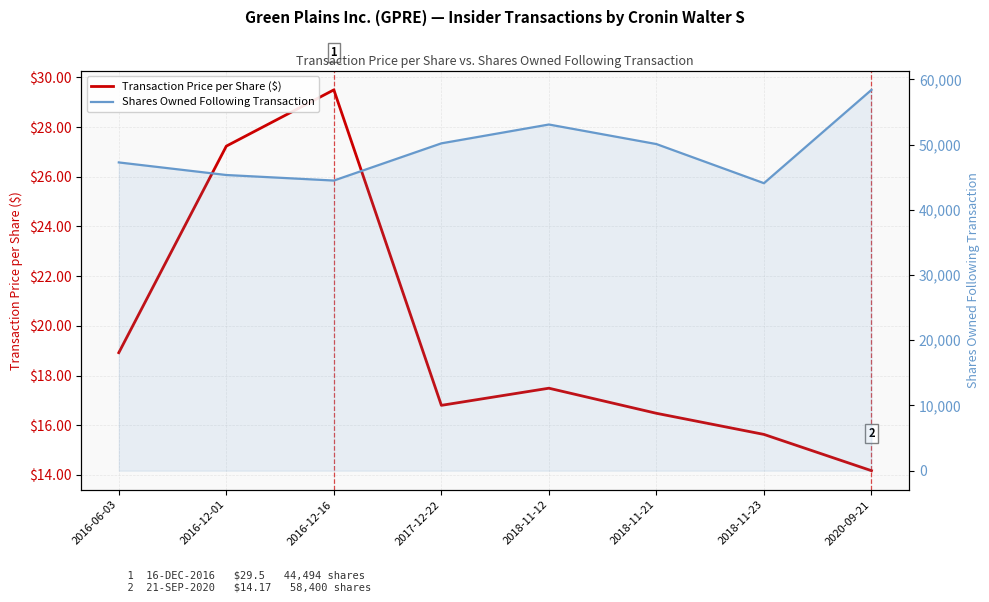

What is the sum of the Transaction Price per Share ($) values at 2016-06-03 and 2017-12-22?

35.7